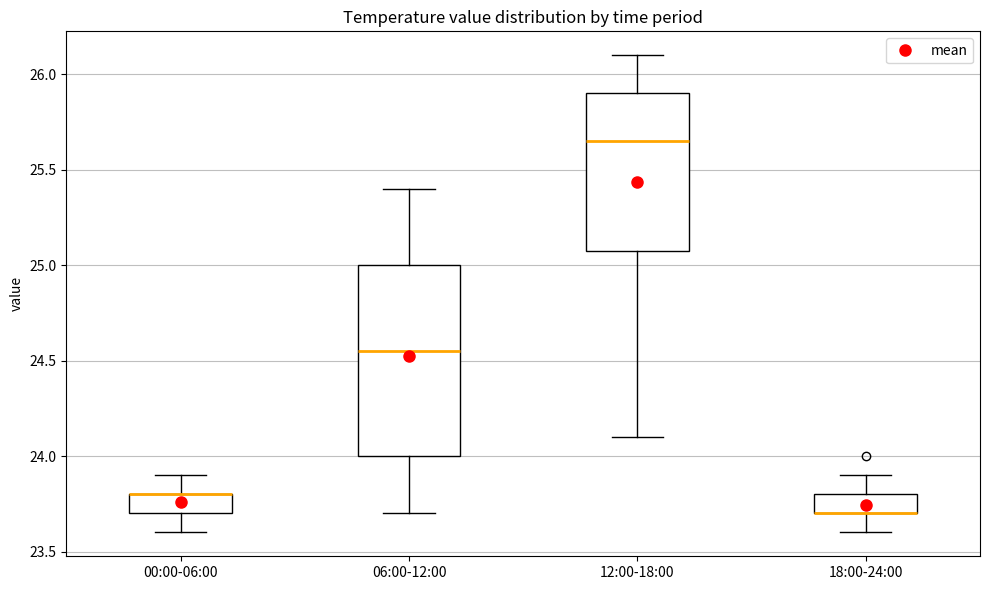

Which box is the tallest, from its lower edge to its upper edge?

06:00-12:00